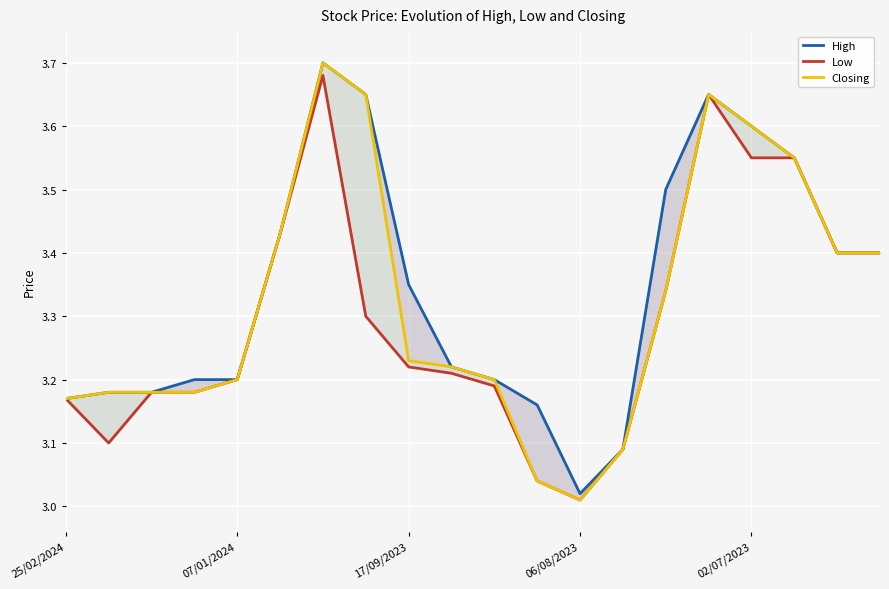

How many distinct data groups are displayed?

3